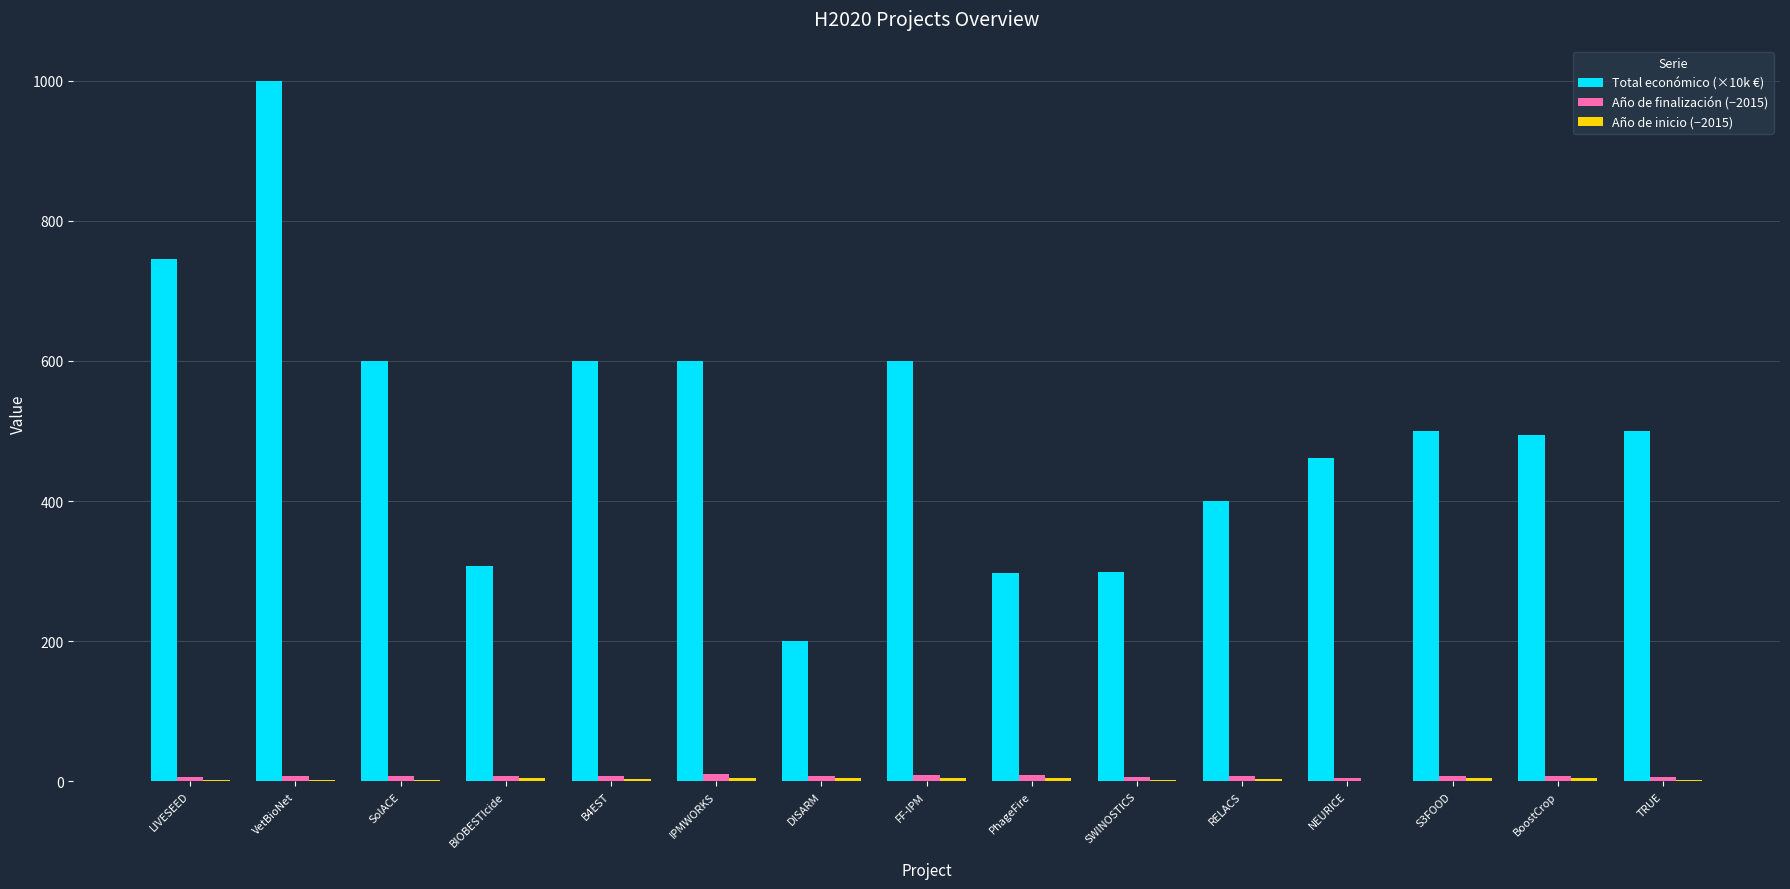

The Total económico (×10k €) series shows 600.0 at SolACE. True or false?

True